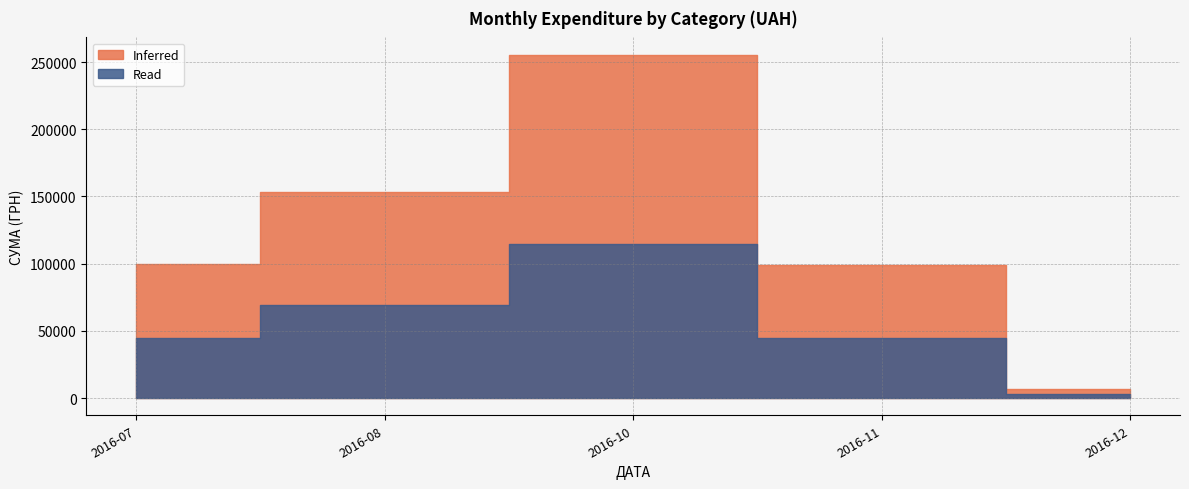

Between 03.11.2016 and 27.07.2016, which series saw the biggest shift?

Inferred